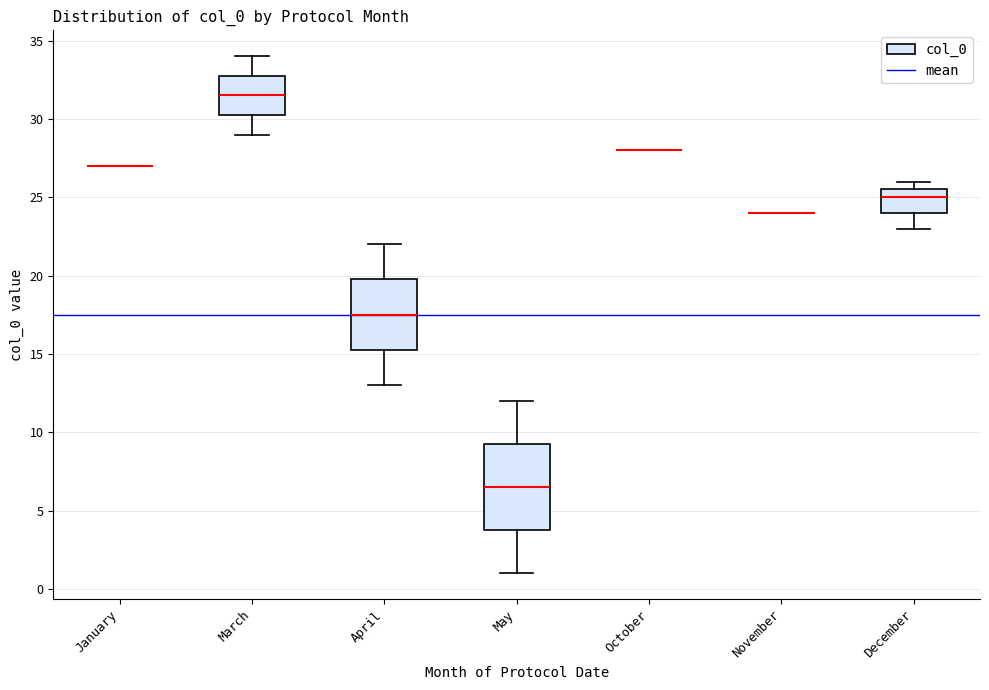

Reading left to right, read every box against the y-axis: the position of its median line, the range the box covers, and the ends of its whiskers. The values are not printed on the chart, so give them approximately, as read against the axis.

January: box collapsed to a line at 27.0, whiskers 27.0 to 27.0
March: median 31.5, box 30.5 to 33.0, whiskers 29.0 to 34.0
April: median 17.5, box 15.5 to 20.0, whiskers 13.0 to 22.0
May: median 6.5, box 4.0 to 9.5, whiskers 1.0 to 12.0
October: box collapsed to a line at 28.0, whiskers 28.0 to 28.0
November: box collapsed to a line at 24.0, whiskers 24.0 to 24.0
December: median 25.0, box 24.0 to 25.5, whiskers 23.0 to 26.0